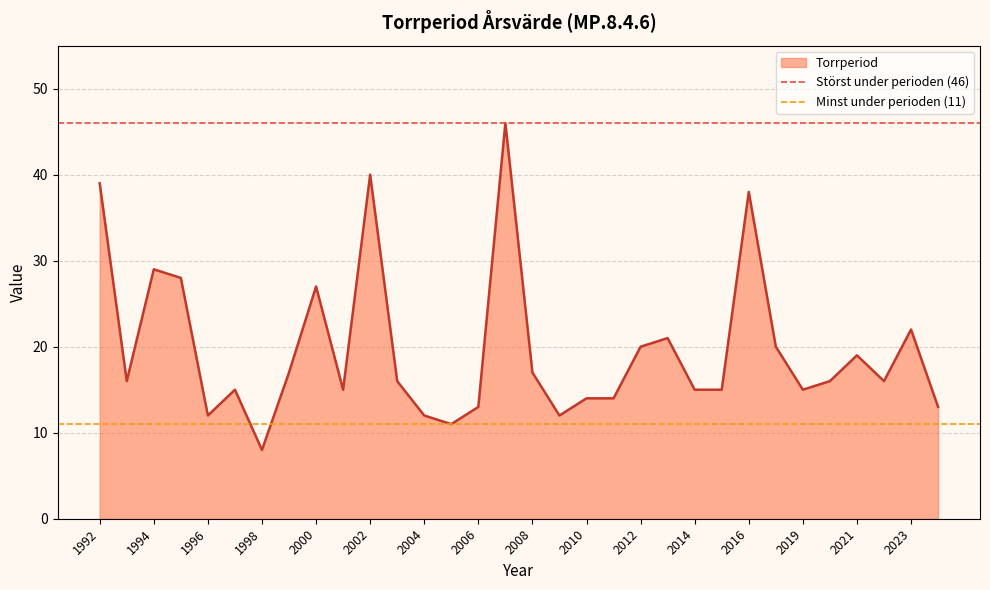

What is the lowest value of the Torrperiod series?

8